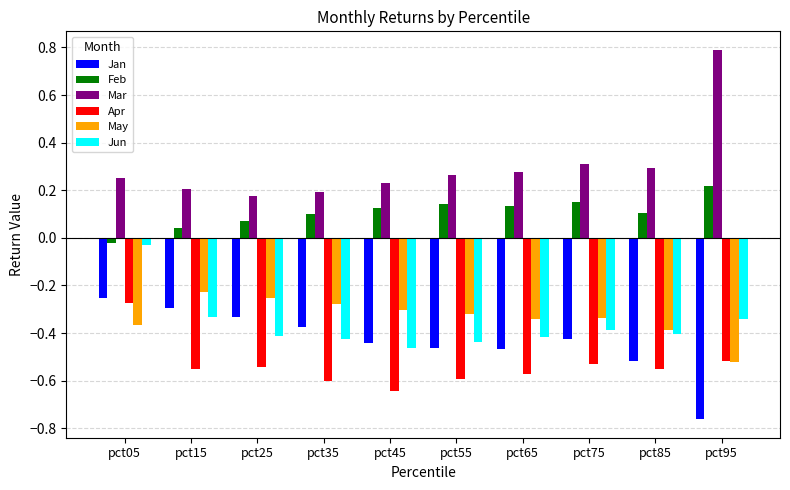

What is the sum of the Mar values at pct25 and pct75?

0.5